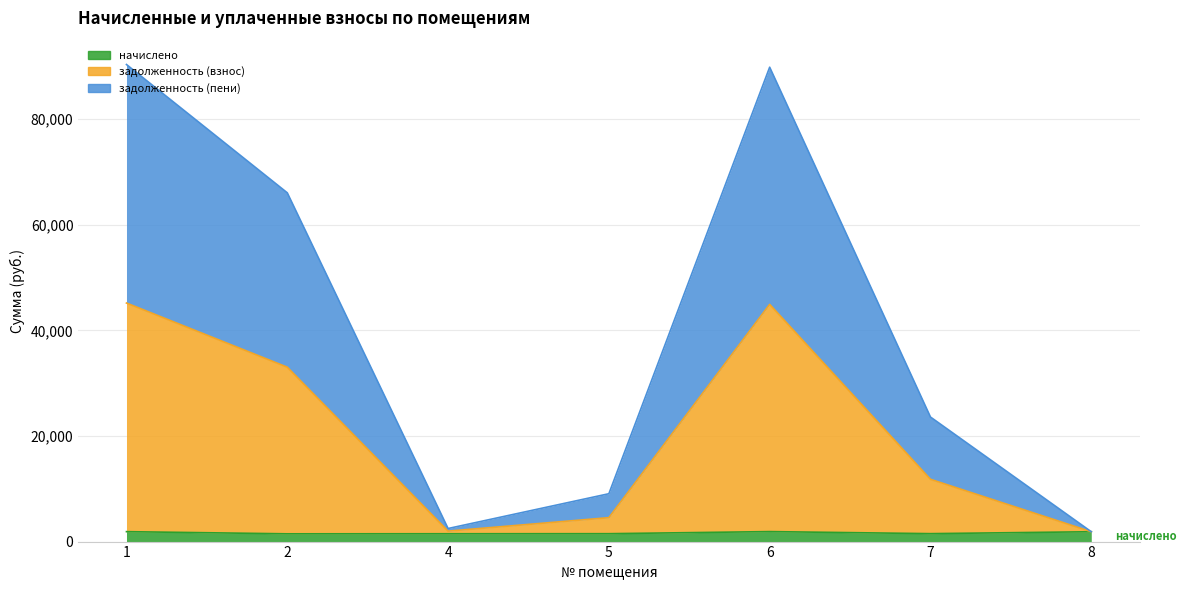

Which label corresponds to the smallest value in the chart?

2